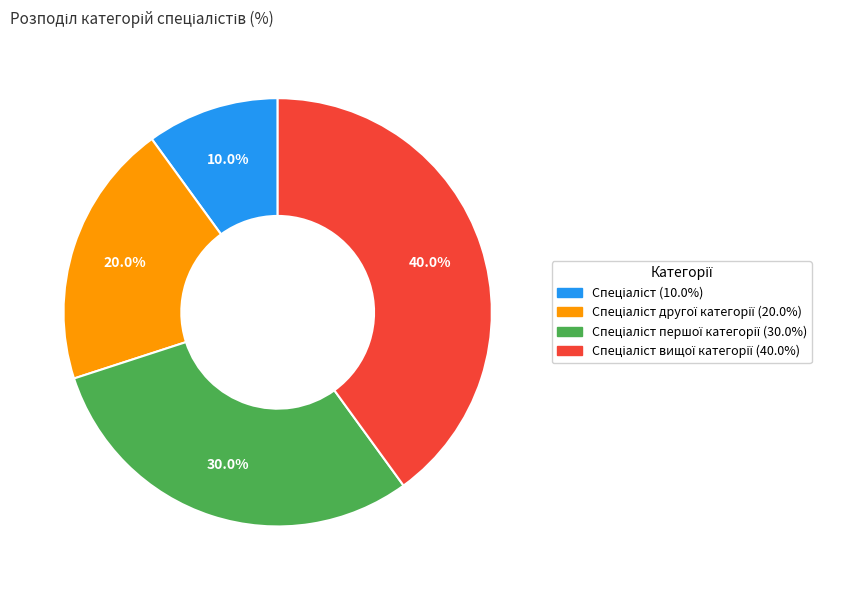

Is there a majority slice in this chart?

No